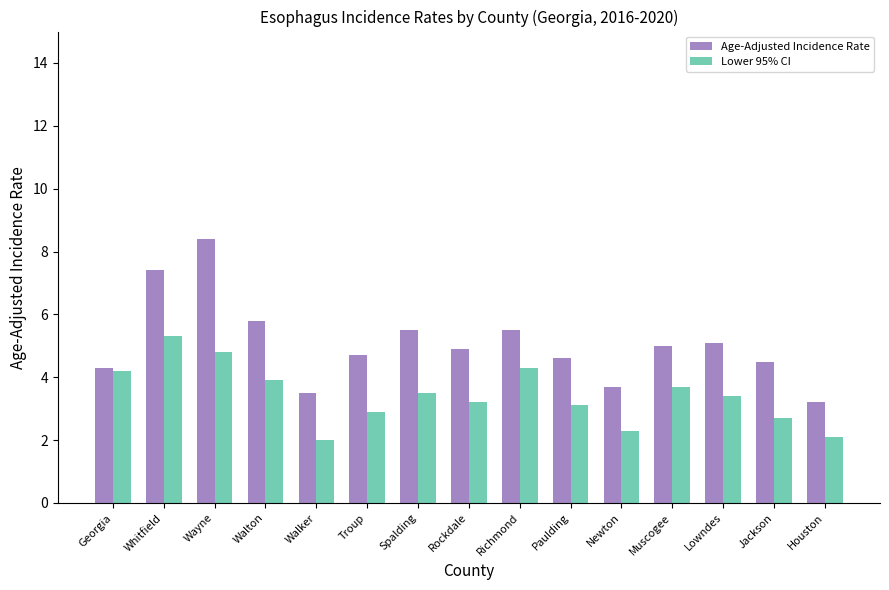

What is the total value across all series at Georgia?

8.5